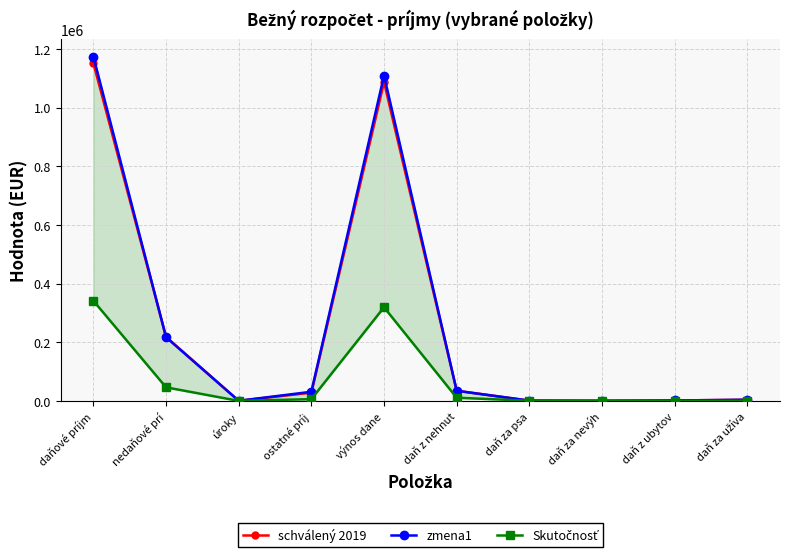

At how many categories does at least one series exceed 750480?

2